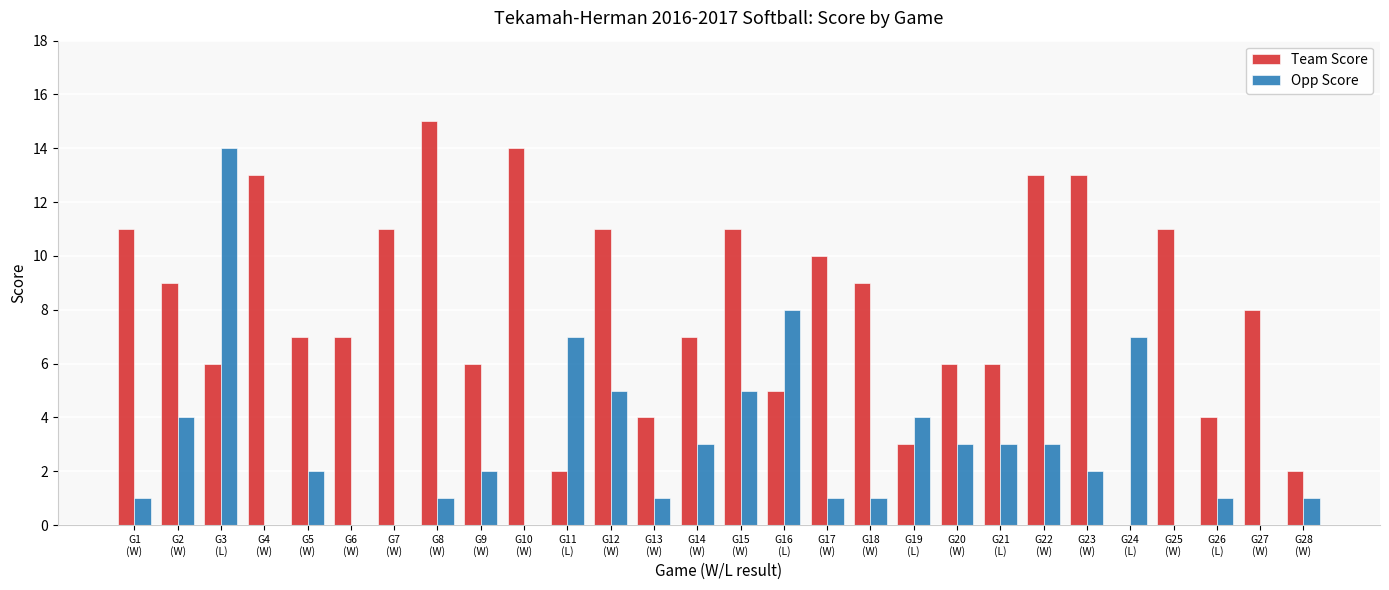

Reading right to left, list all the values displayed in this chart.

Team Score: 2	8	4	11	0	13	13	6	6	3	9	10	5	11	7	4	11	2	14	6	15	11	7	7	13	6	9	11
Opp Score: 1	0	1	0	7	2	3	3	3	4	1	1	8	5	3	1	5	7	0	2	1	0	0	2	0	14	4	1